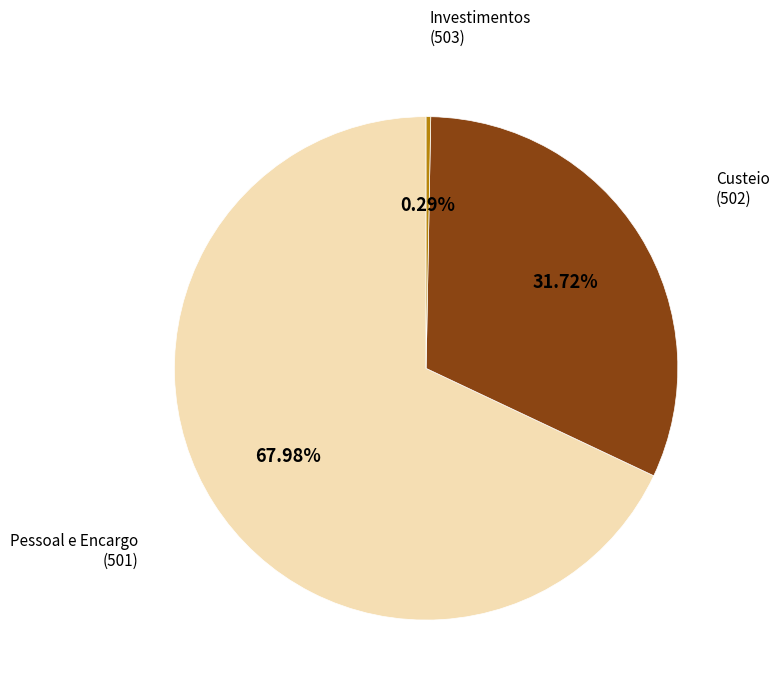

True or false: Pessoal e Encargo accounts for 82% of the total.

False